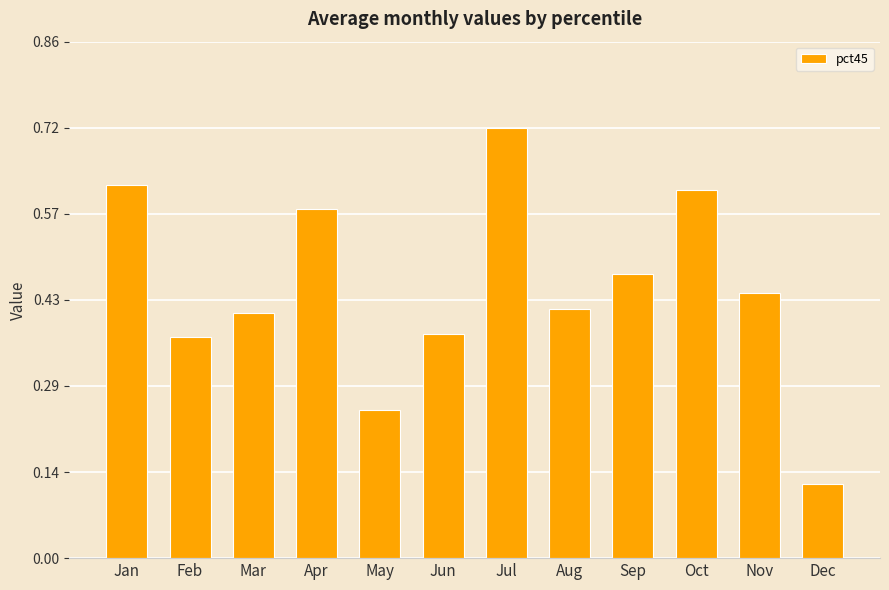

What is the change in value from Mar to Sep?

+0.1